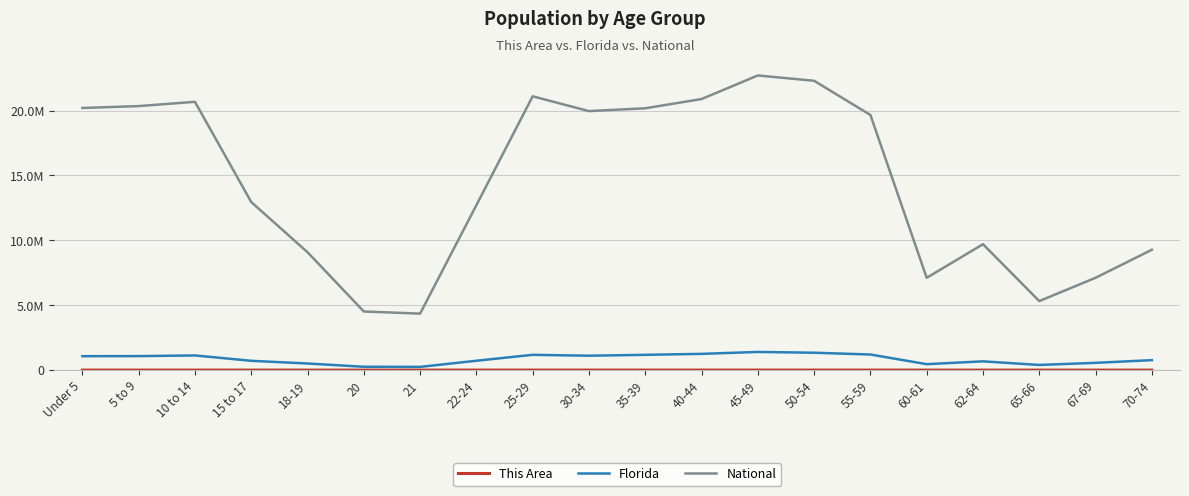

At which label does National first exceed 19664805?

Under 5